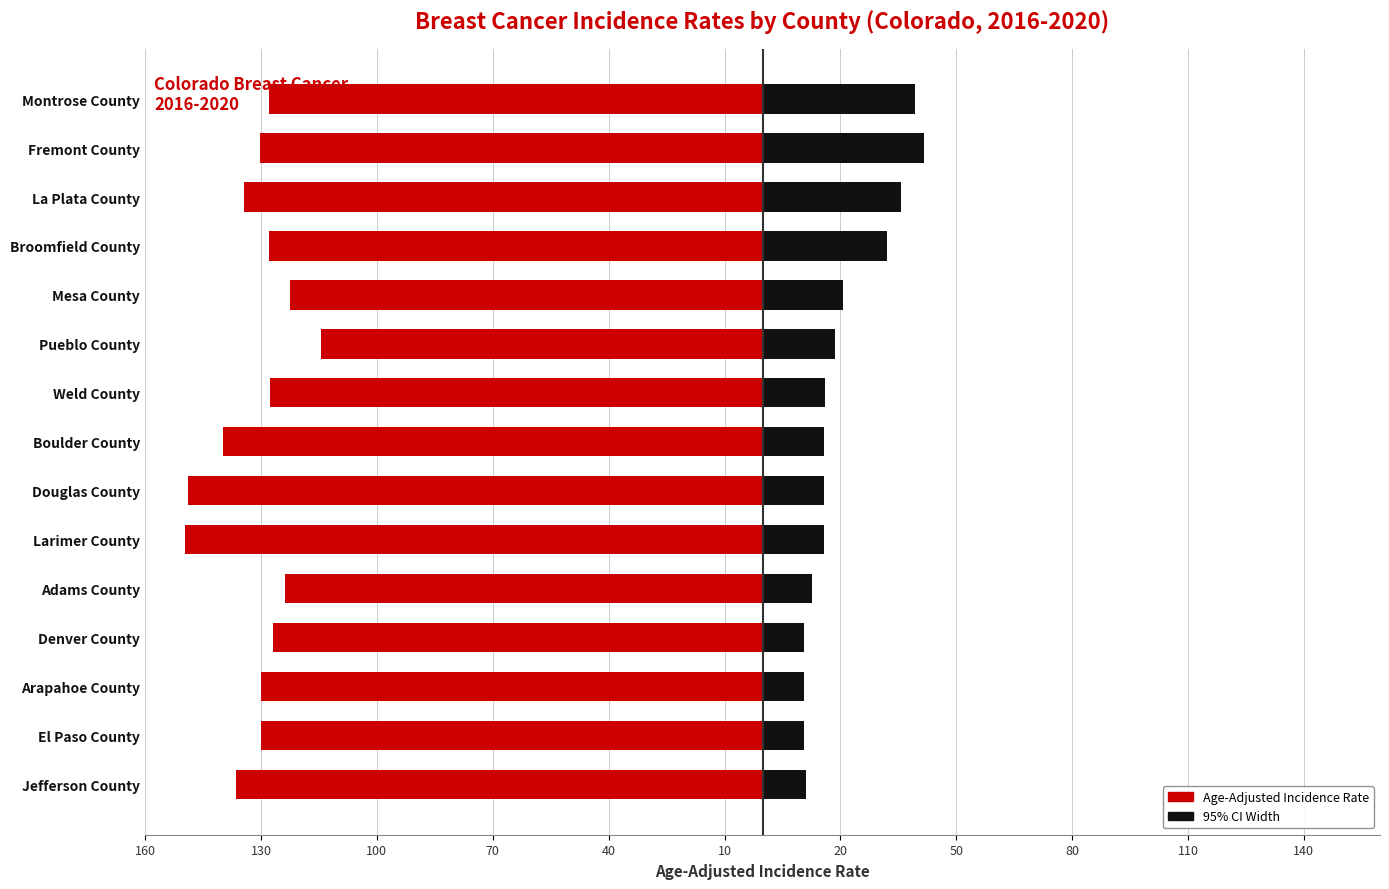

Reading left to right, what are all the values shown in this chart?

Age-Adjusted Incidence Rate: -136.4	-130.0	-130.0	-126.9	-123.9	-149.7	-149.0	-139.8	-127.7	-114.5	-122.4	-128.0	-134.3	-130.2	-127.8
95% CI Width: 11.1	10.5	10.7	10.7	12.6	15.8	15.8	15.7	16.1	18.6	20.6	32.0	35.7	41.6	39.2